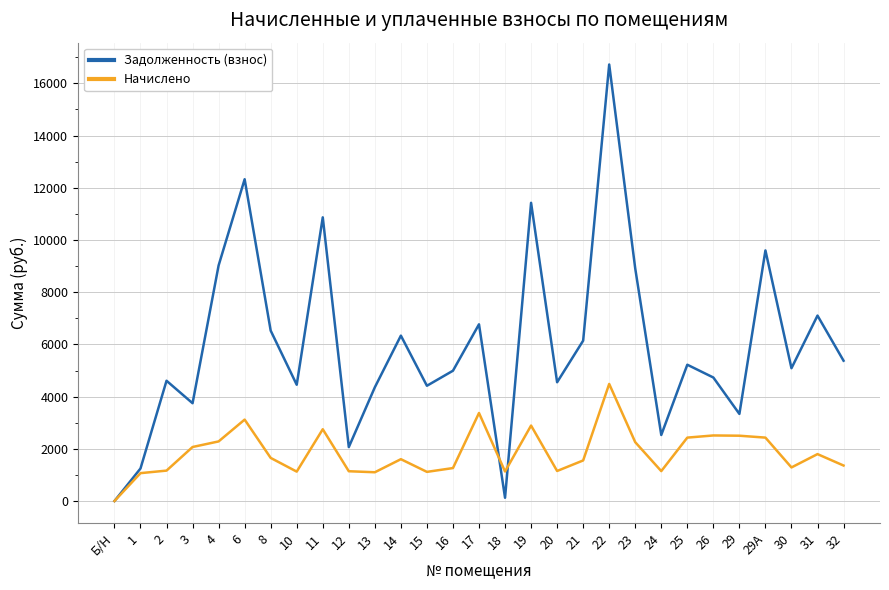

How many positive values does the Задолженность (взнос) series have?

28